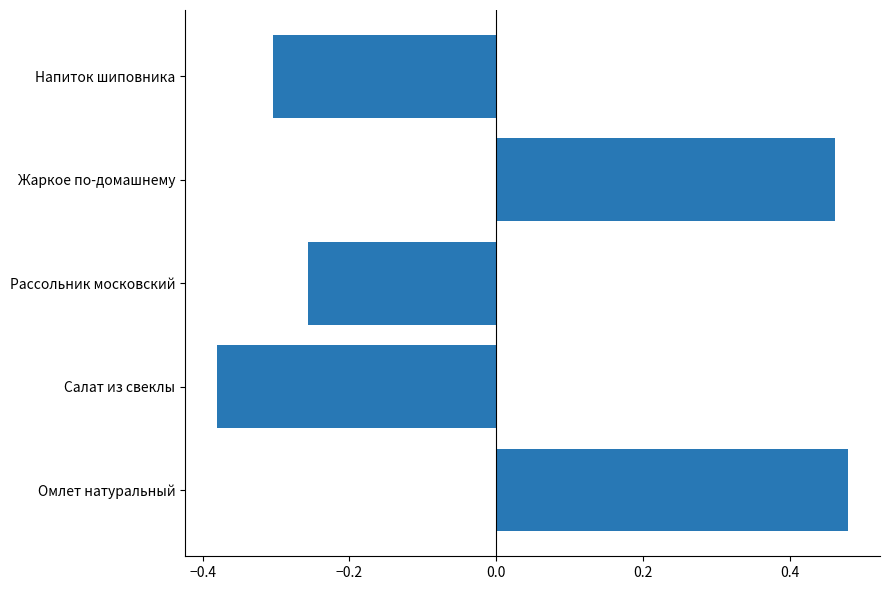

Which label corresponds to the smallest value in the chart?

Салат из свеклы